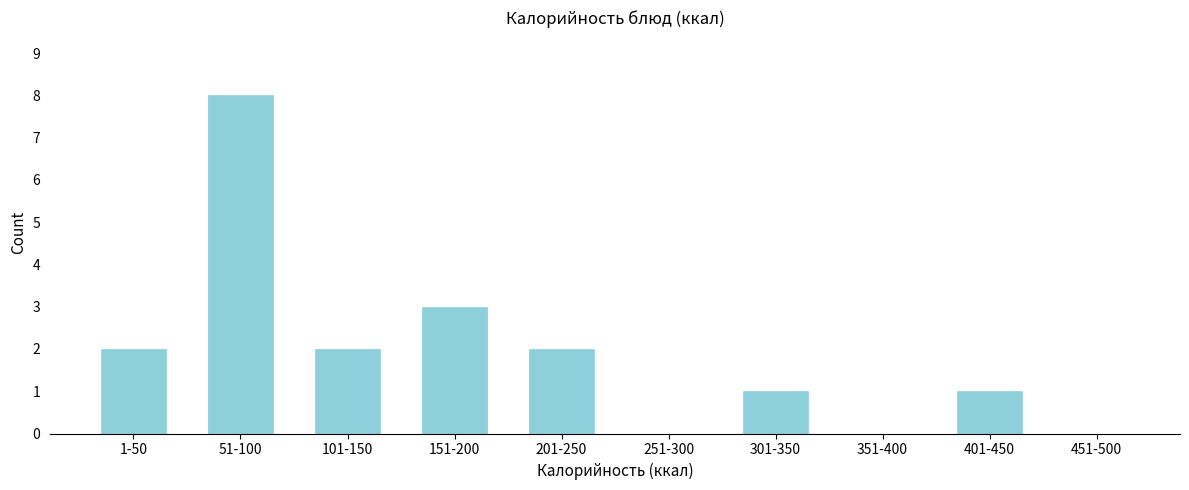

Reading left to right, extract all data points from this chart.

1-50=2	51-100=8	101-150=2	151-200=3	201-250=2	251-300=0	301-350=1	351-400=0	401-450=1	451-500=0